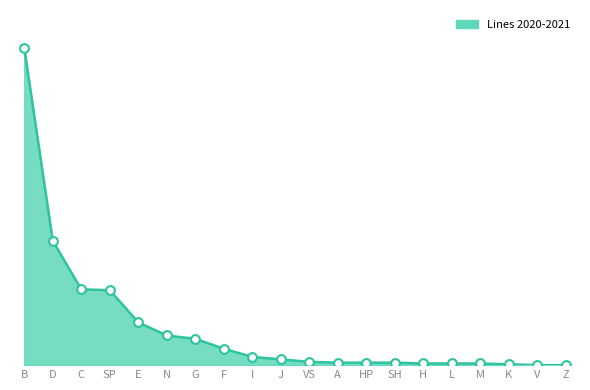

Approximately how many times larger is the value at G compared to K?

32.0